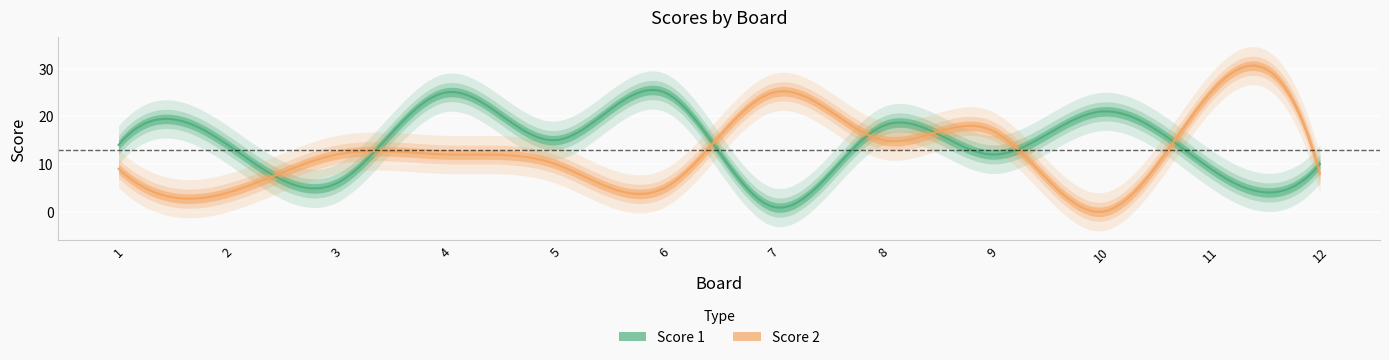

List the series in order of their peak value, lowest first.

Score 1, Score 2